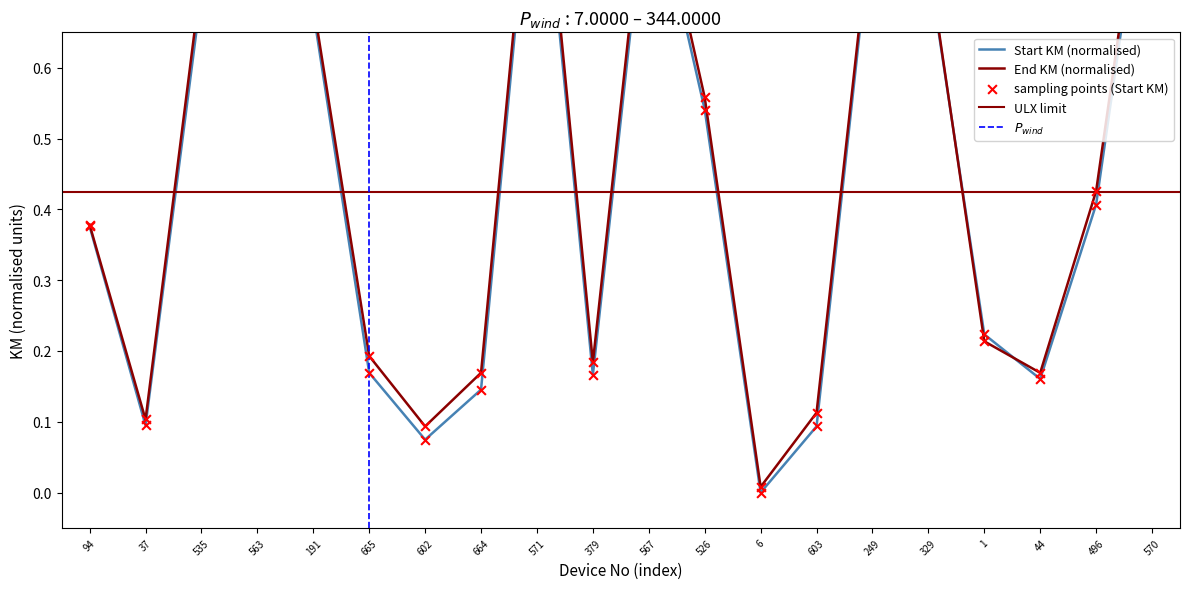

Which series contains the lowest Y value?

Start KM